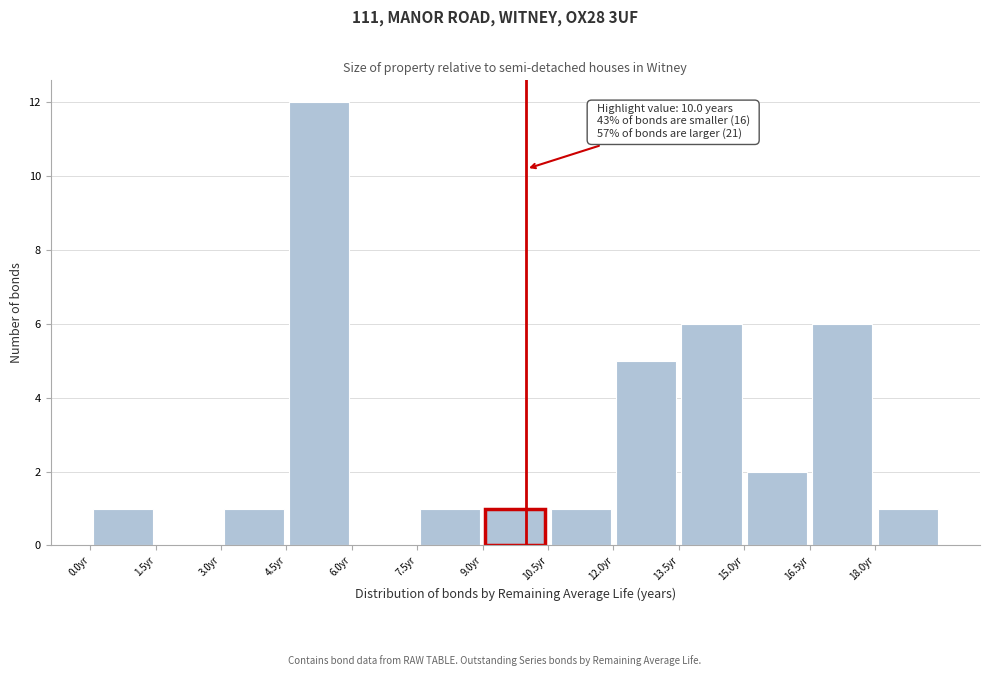

Over which range of the x-axis is the bar tallest?

4.5 to 6.0